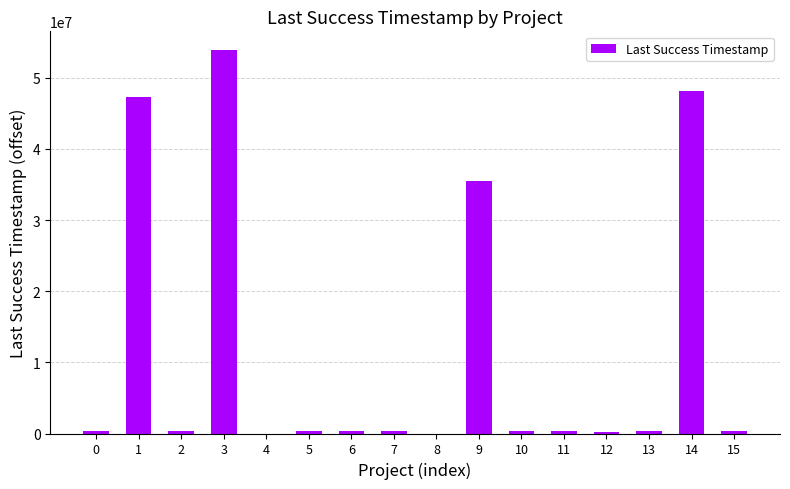

The chart shows a value of 324409 at 10. True or false?

True